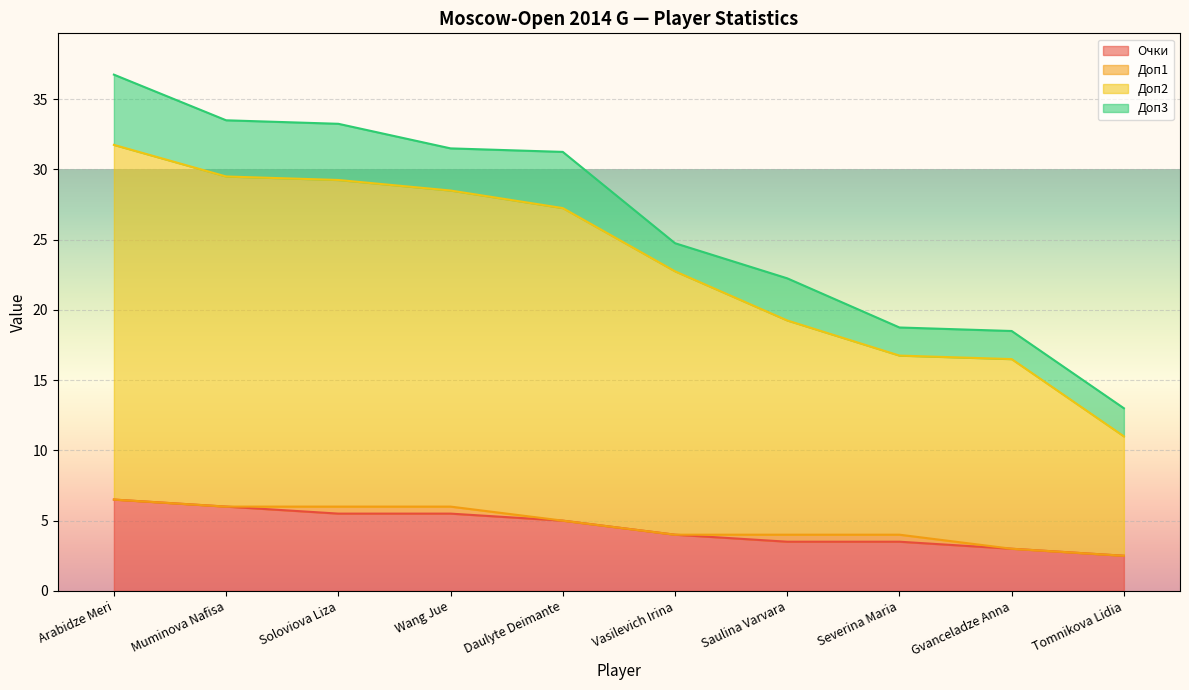

What is the approximate value of Доп2 at Arabidze Meri?

31.8